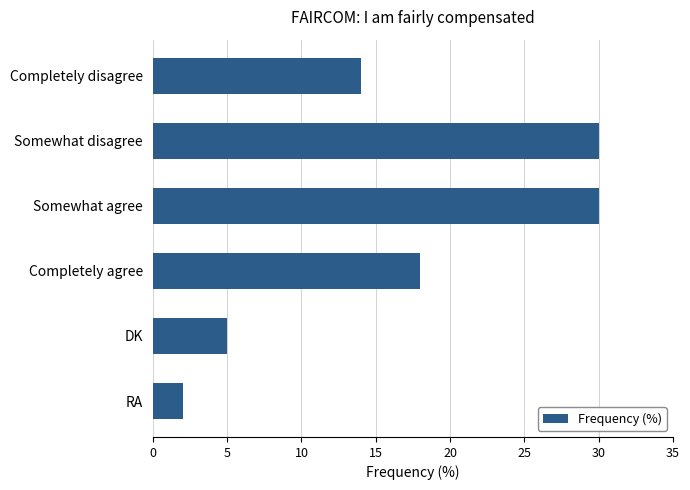

How many bars are there in total?

6